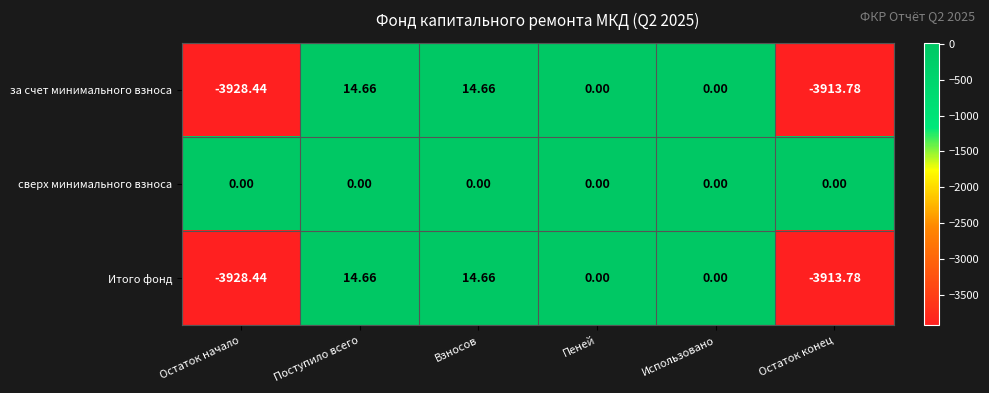

Which category has the lowest value across all series?

Остаток начало